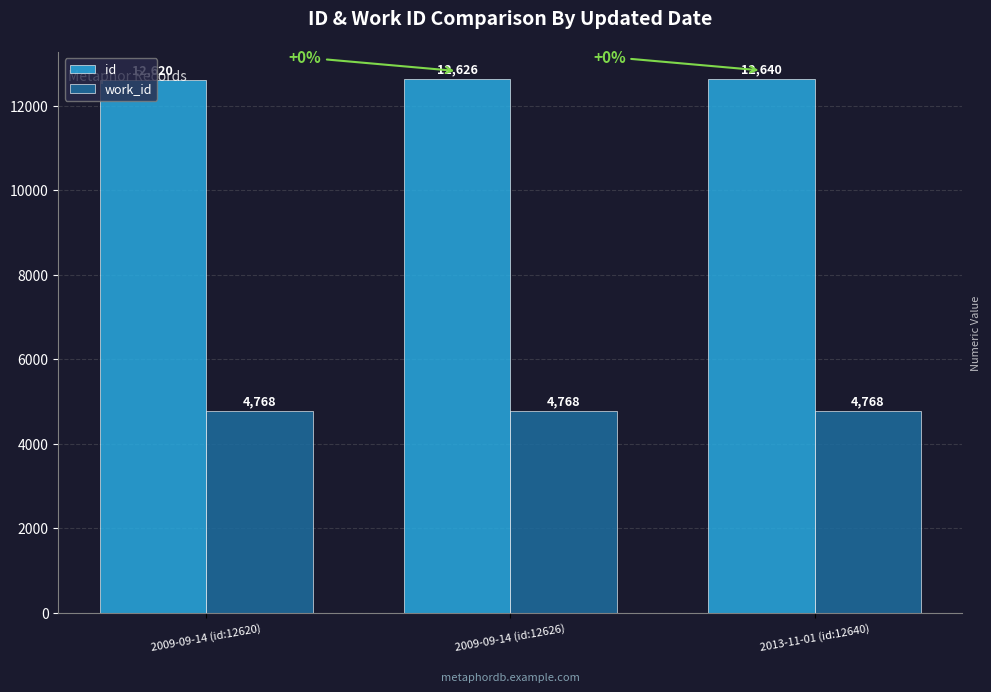

List the series in order of their overall mean, lowest first.

work_id, id